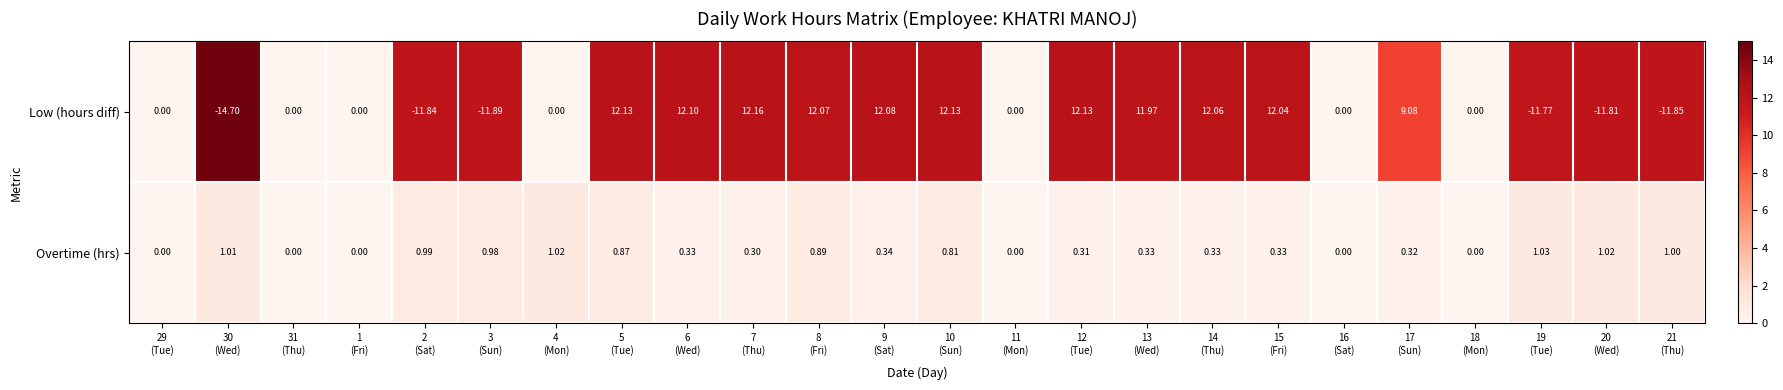

Rank the series by their maximum value, from lowest to highest.

Overtime (hrs), Low (hours diff)